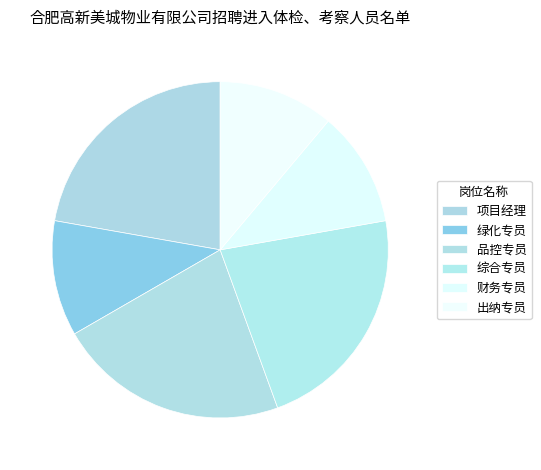

To the nearest percent, what percentage of the pie is 综合专员?

22%